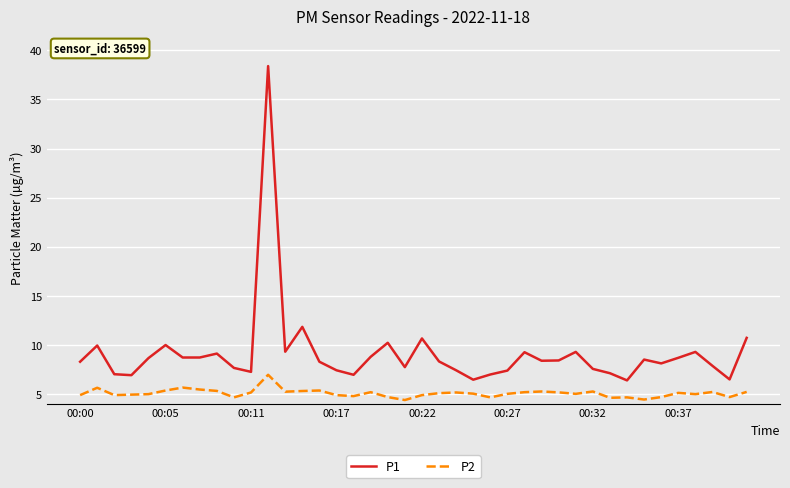

What is the smallest value displayed?

4.4